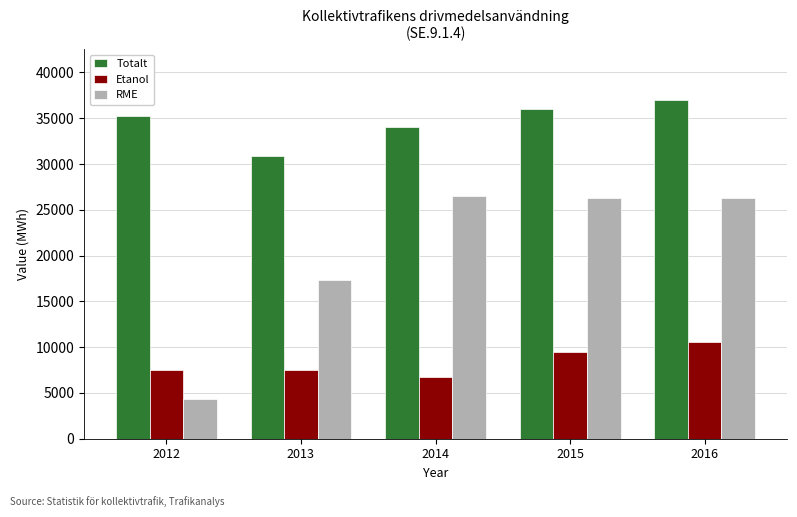

How many data points in Etanol are above 7540?

3